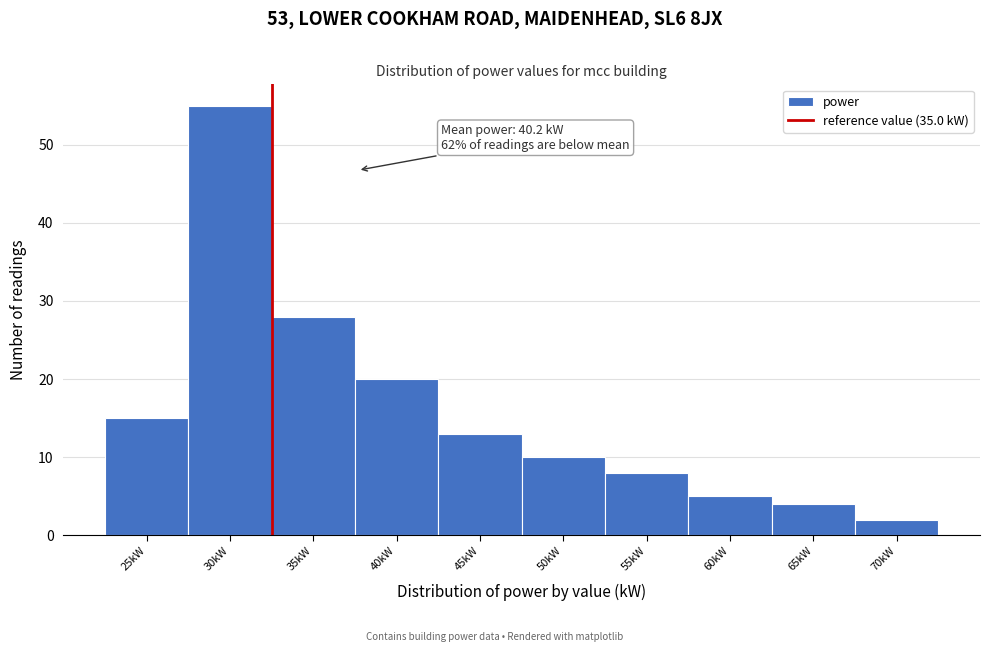

Reading right to left, extract all data points from this chart.

70kW=2	65kW=4	60kW=5	55kW=8	50kW=10	45kW=13	40kW=20	35kW=28	30kW=55	25kW=15